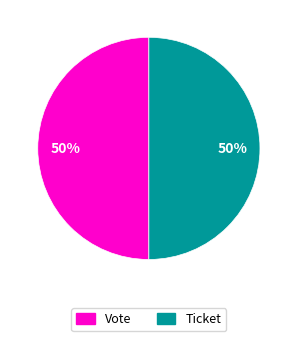

What percentage is the Ticket slice, to the nearest percent?

50%